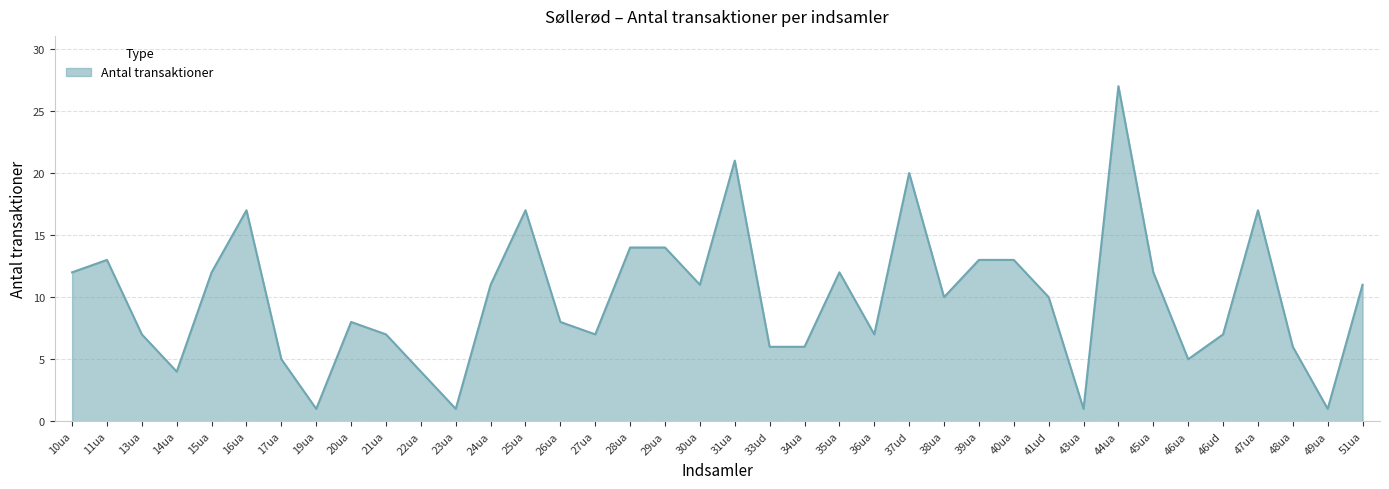

What is the change in value from 10ua to 33ud?

-6